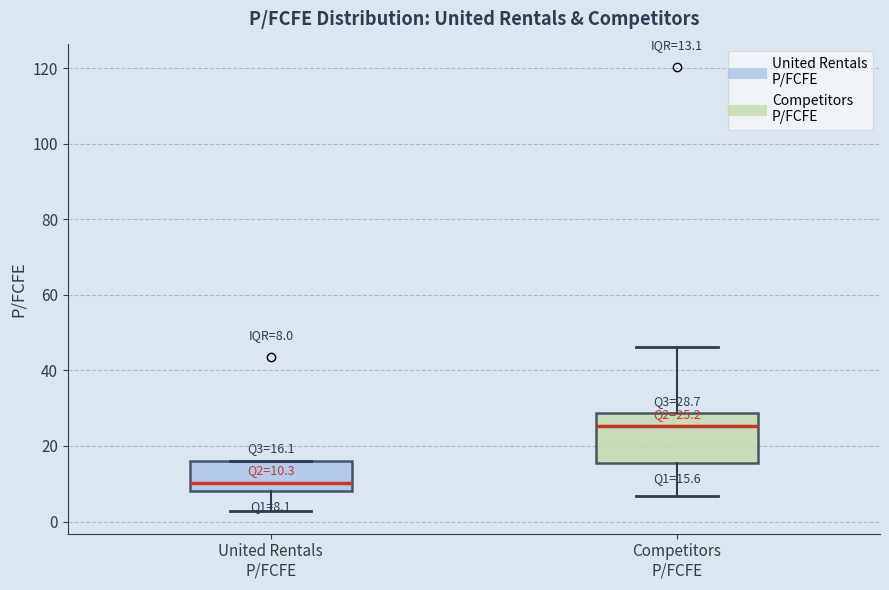

Which box's median line is the lowest?

United Rentals P/FCFE